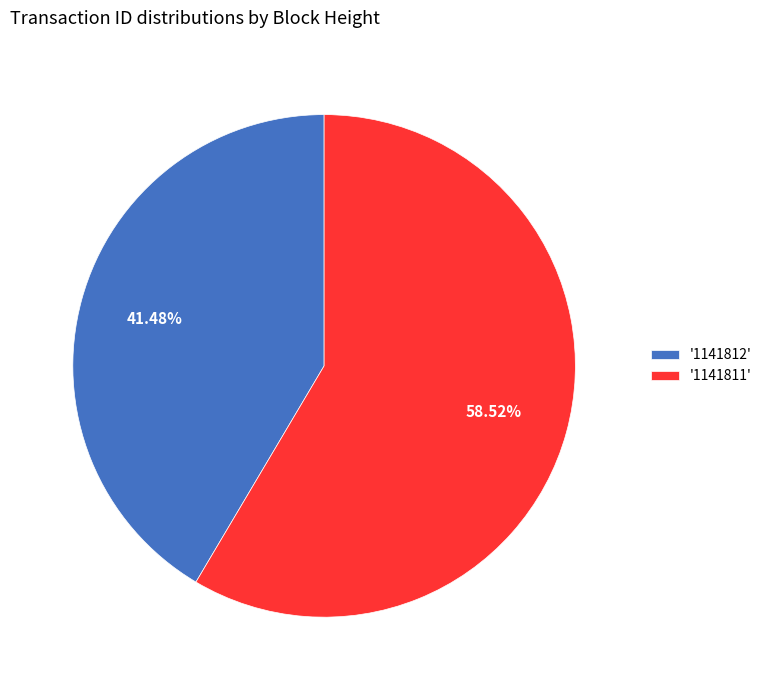

How many slices are in this pie chart?

2